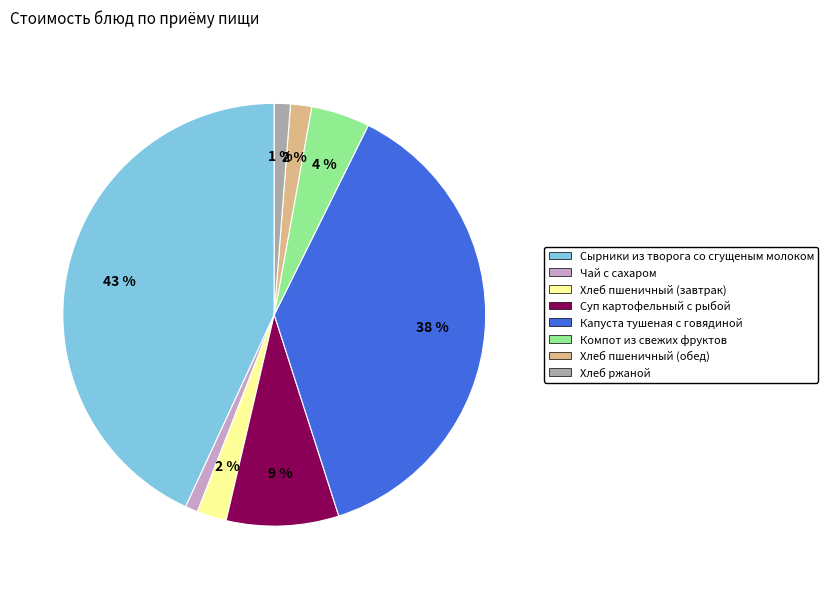

Which category has the biggest portion of the pie?

Сырники из творога со сгущеным молоком